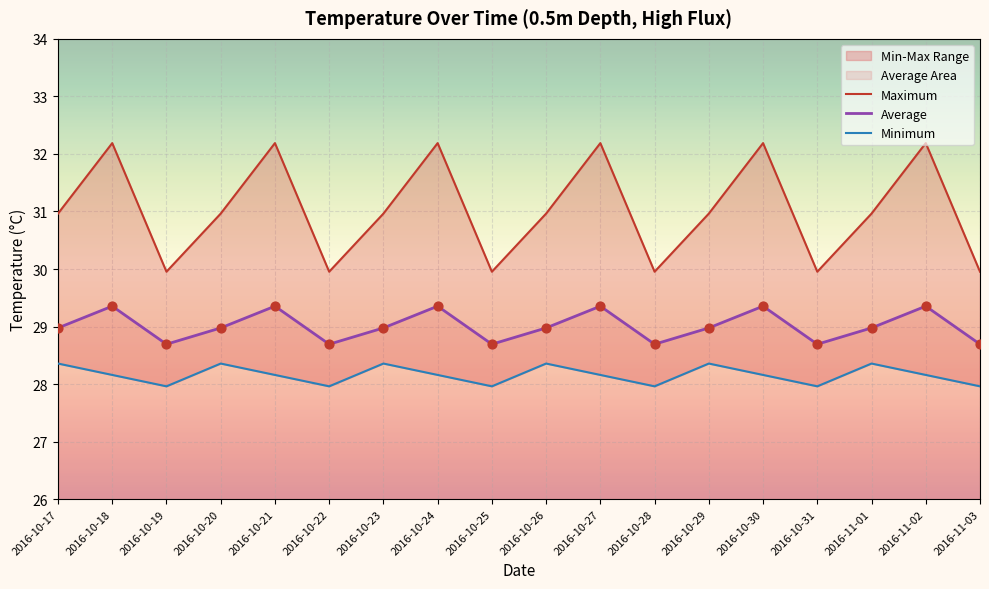

At how many categories does at least one series exceed 28?

18